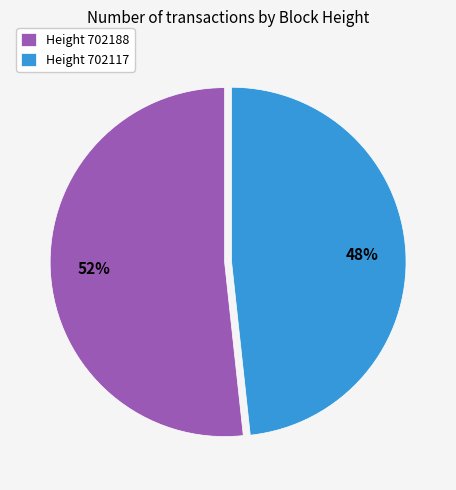

To the nearest percent, what is the average slice percentage?

50%